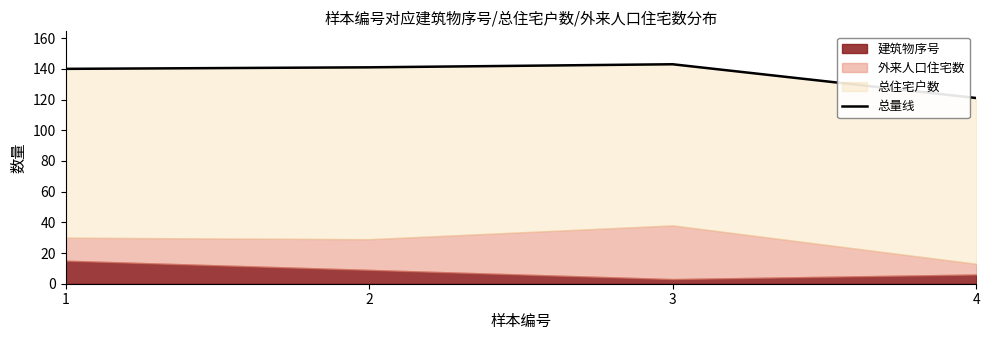

What is the ratio of the value at 1 to the value at 2?

1.0